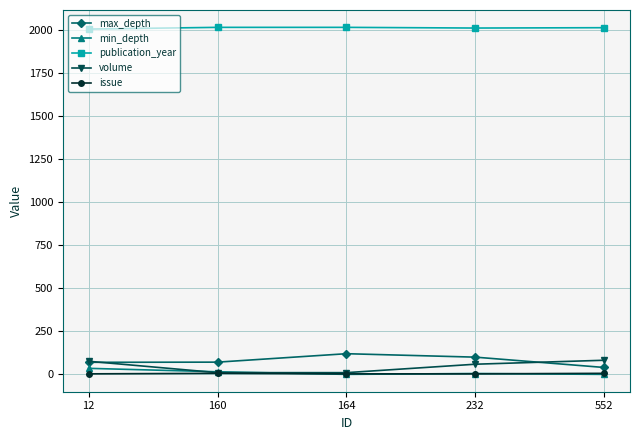

What is the greatest value displayed?

2015